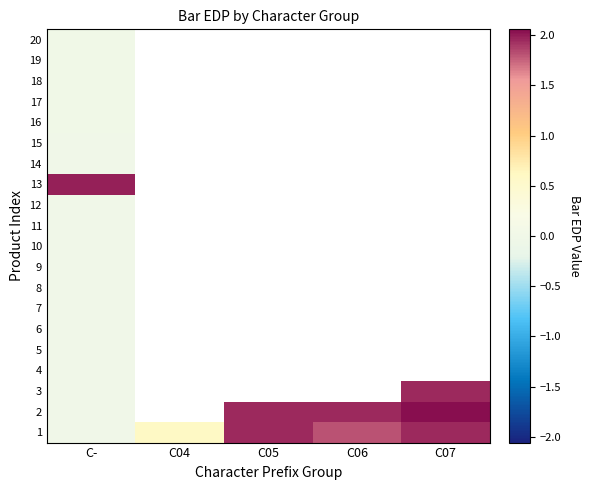

At which category does the chart reach its minimum across all series?

C-